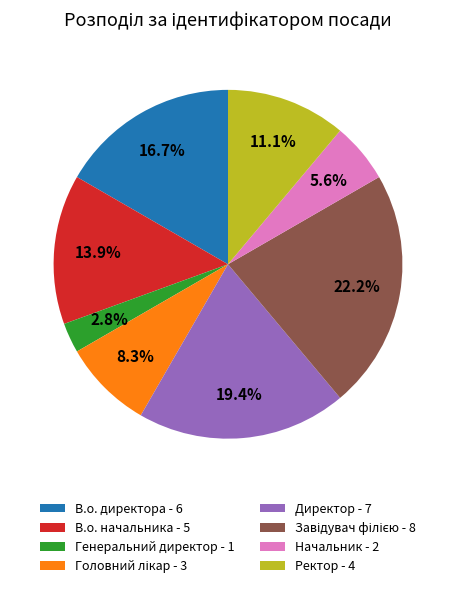

What is the ratio of the value at Ректор - 4 to the value at В.о. директора - 6?

0.7